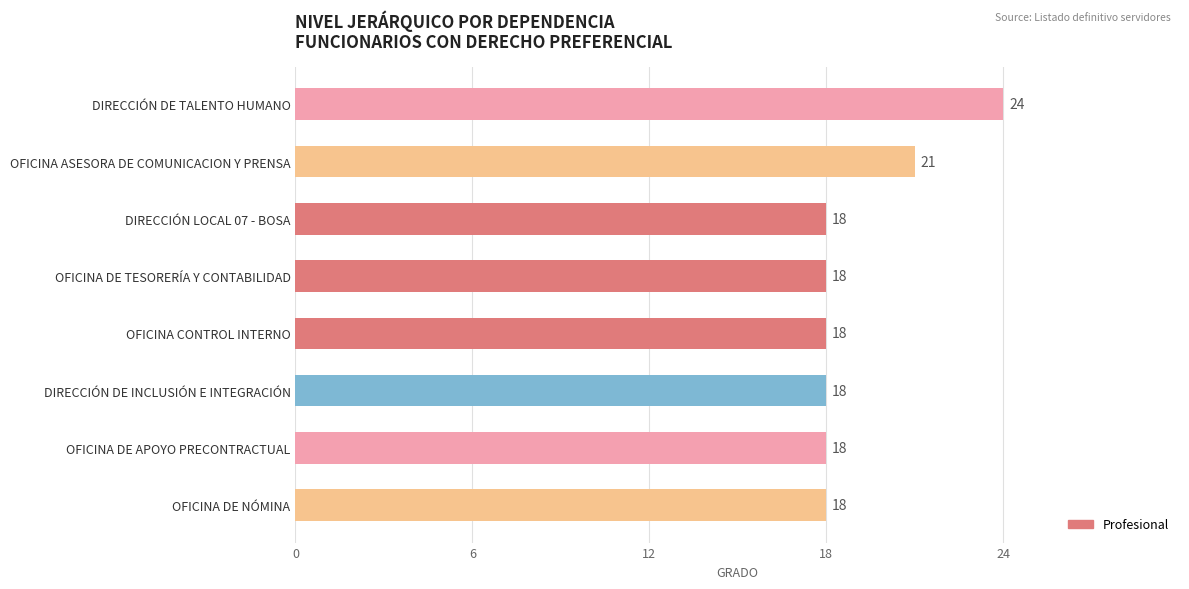

The chart shows a value of 24 at DIRECCIÓN DE INCLUSIÓN E INTEGRACIÓN. True or false?

False